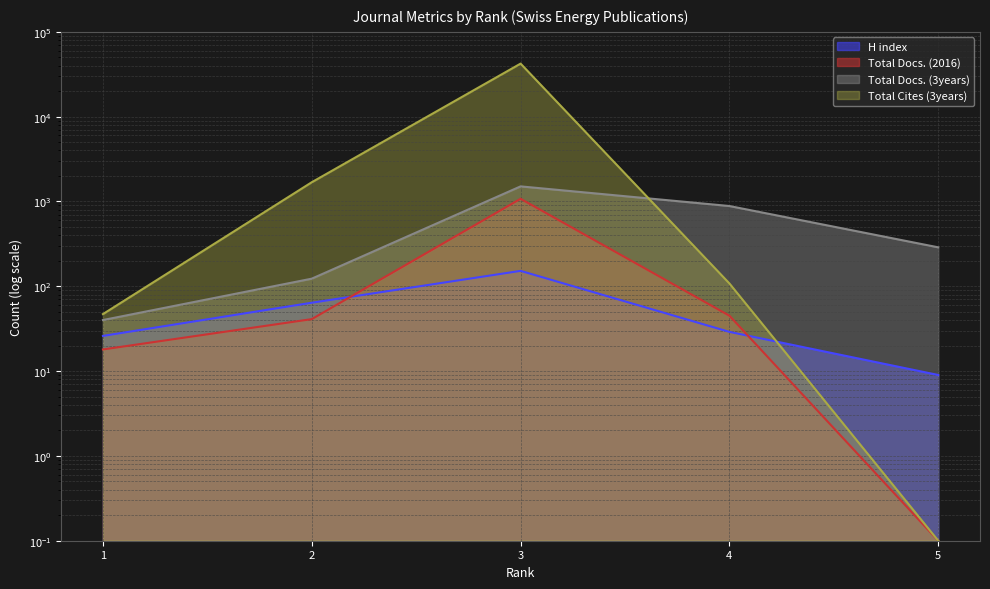

Which category has the highest value in the Total Docs. (3years) series?

3